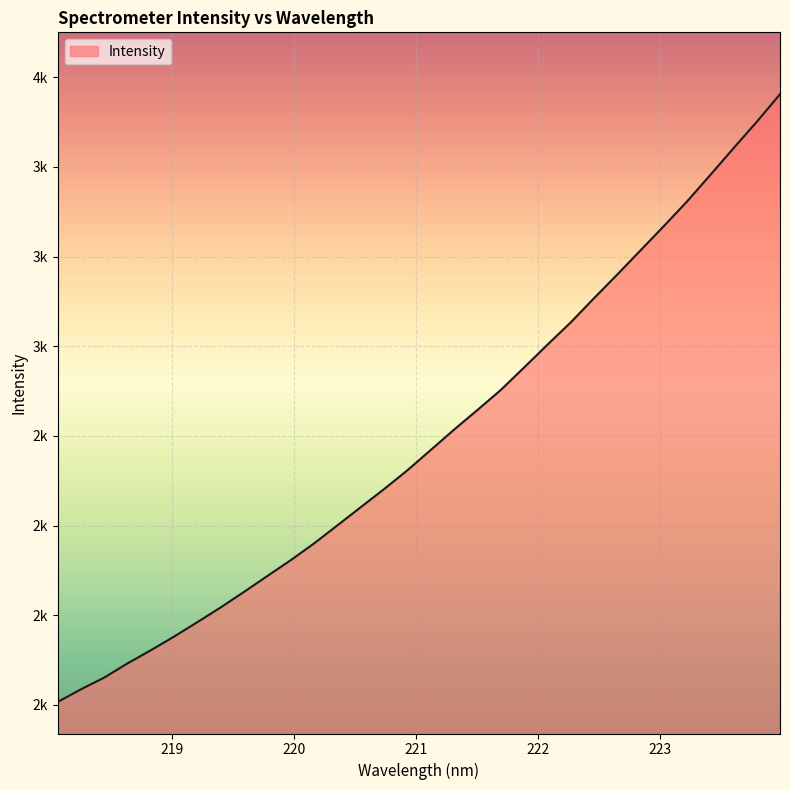

Is this an area chart (filled region under the line)?

Yes